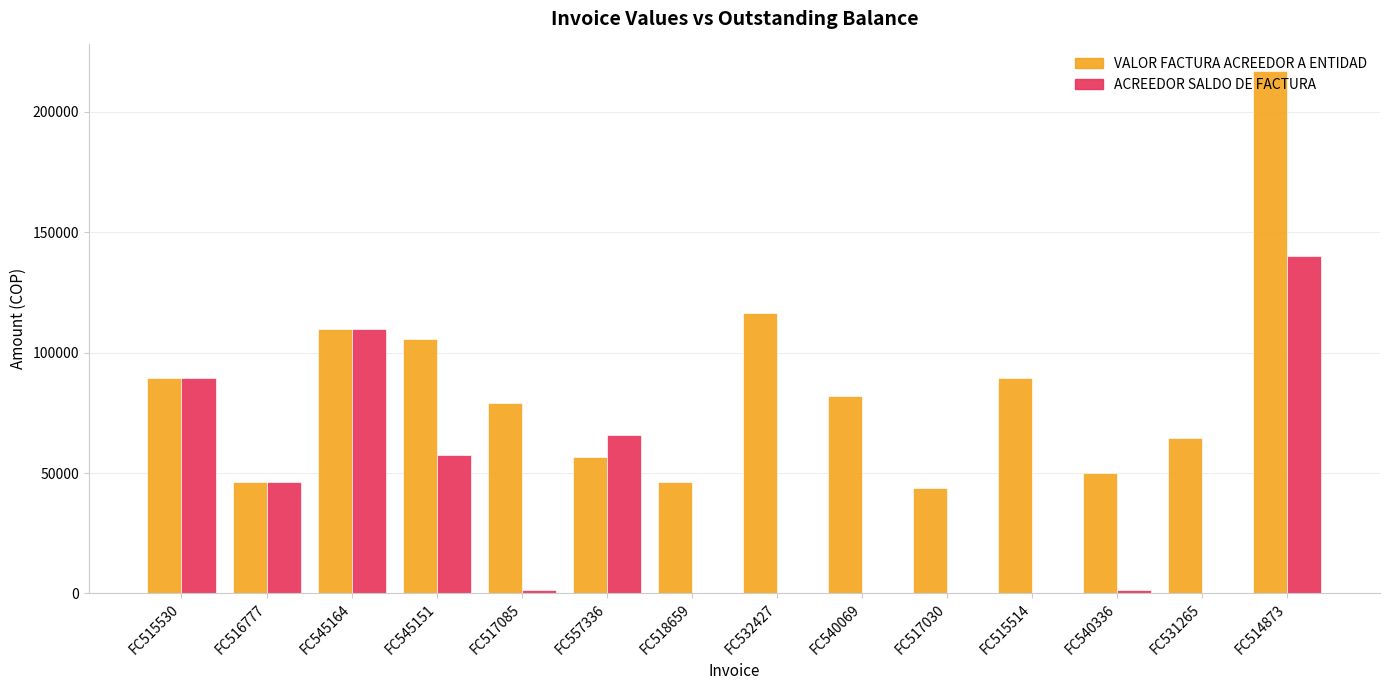

What is the spread (max minus min) of values at FC518659?

46100